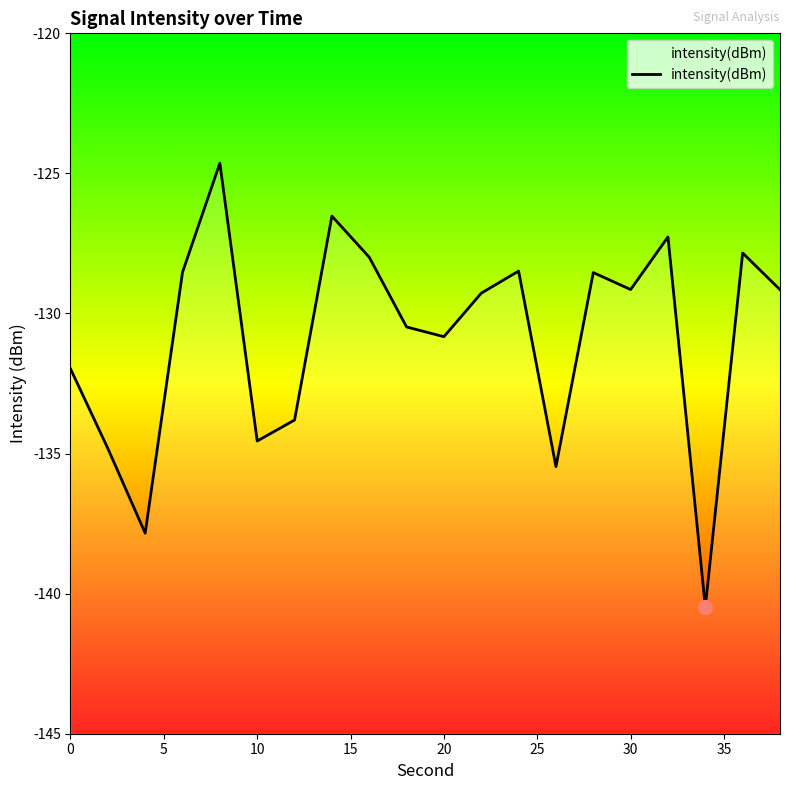

How many distinct data groups are displayed?

1